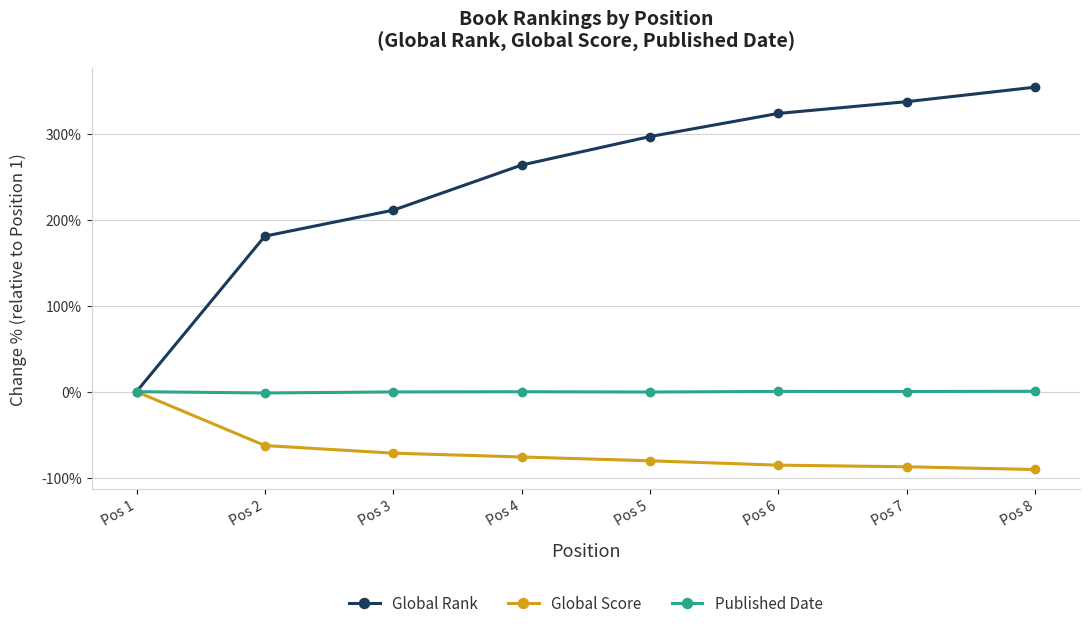

Between Pos 3 and Pos 7, which series saw the biggest shift?

Global Rank